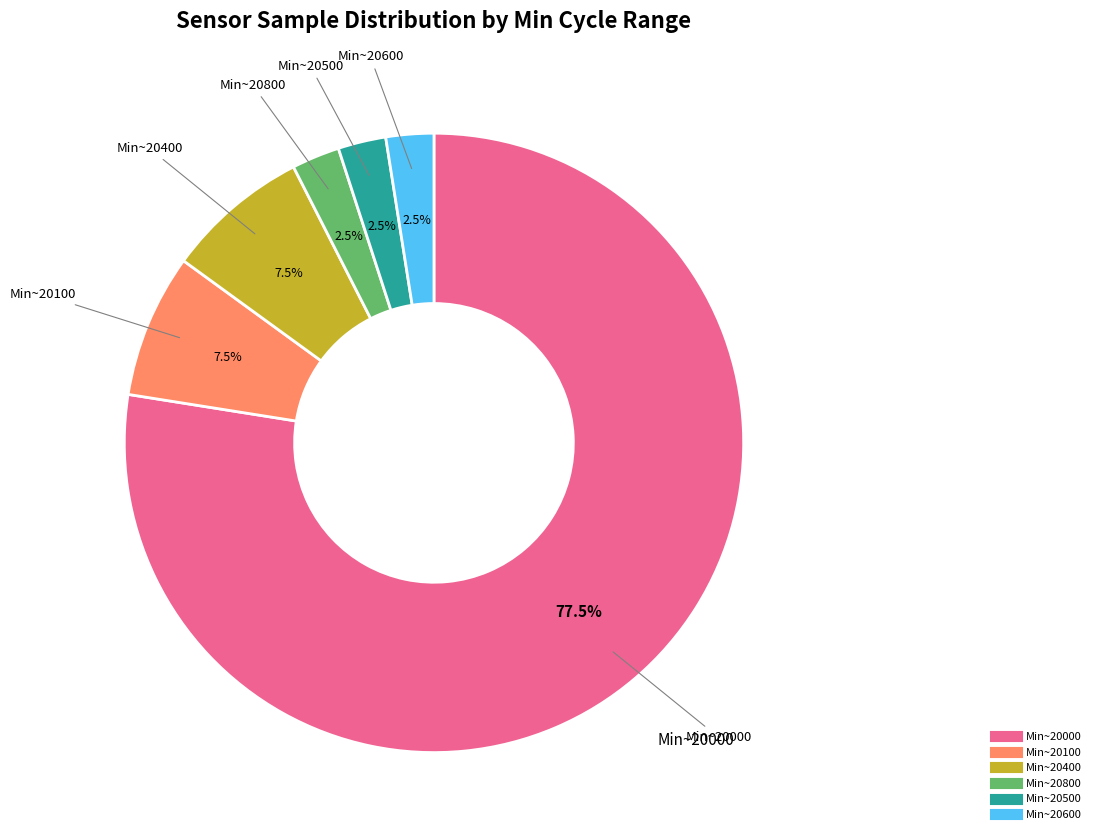

How many slices are in this pie chart?

6